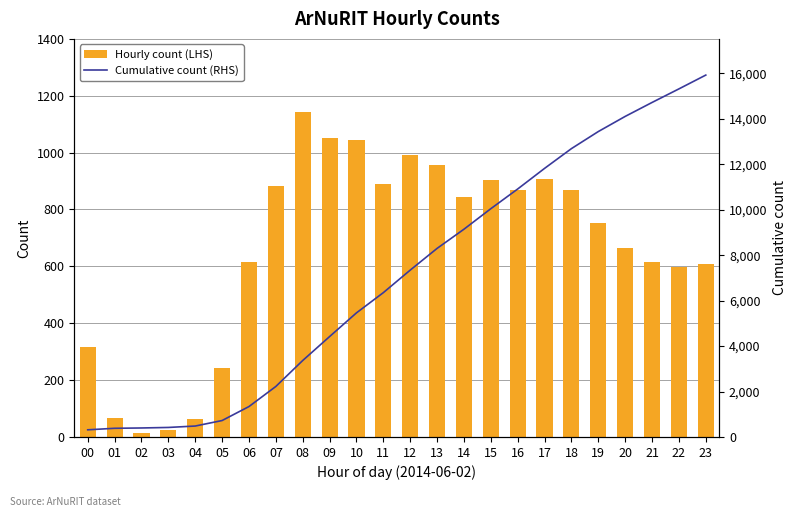

Which has a higher value, 09 or 07?

09